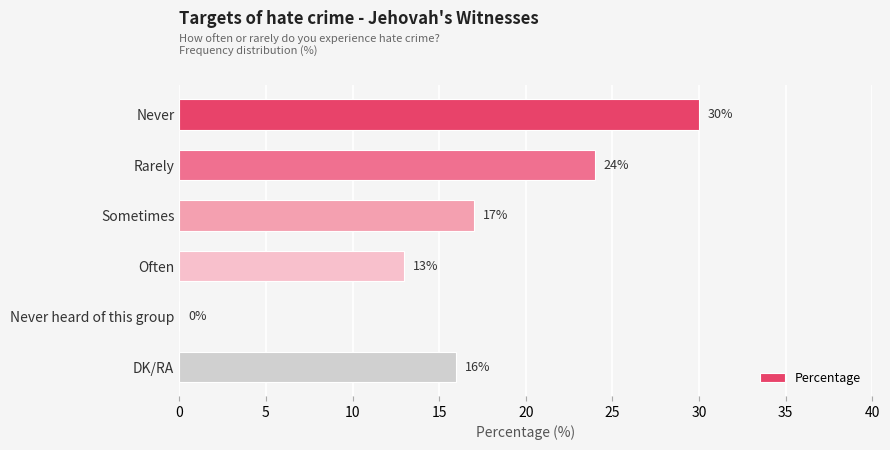

True or false: the data shows 30 at Never.

True